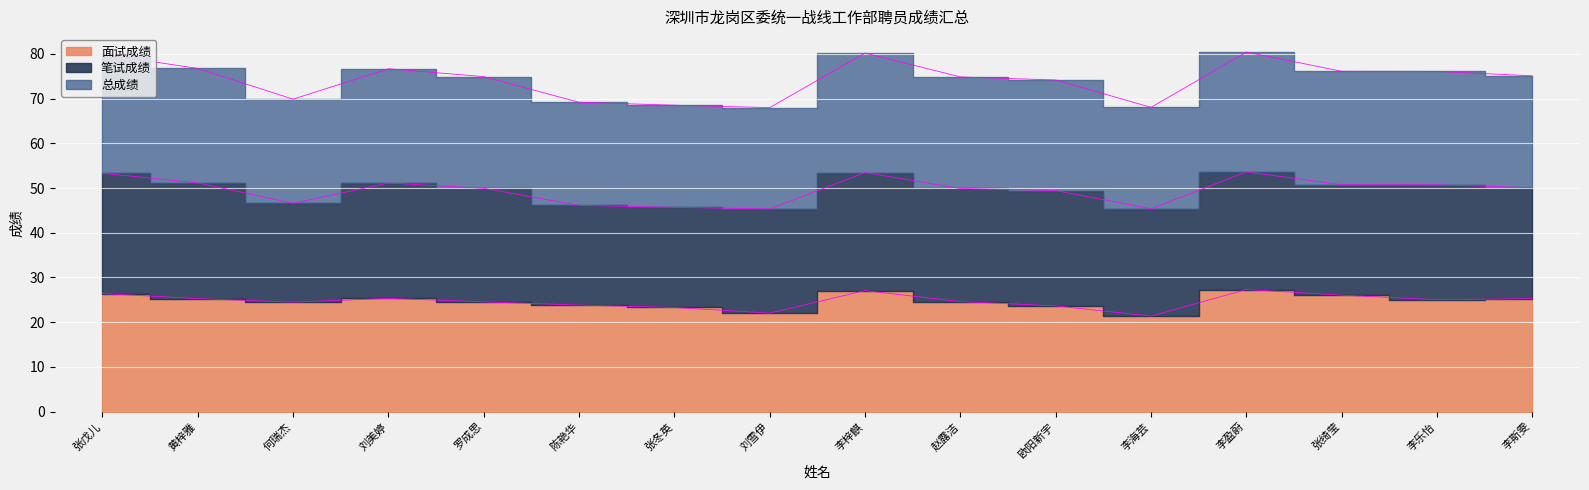

How many interior local peaks does the 面试成绩 series have?

3